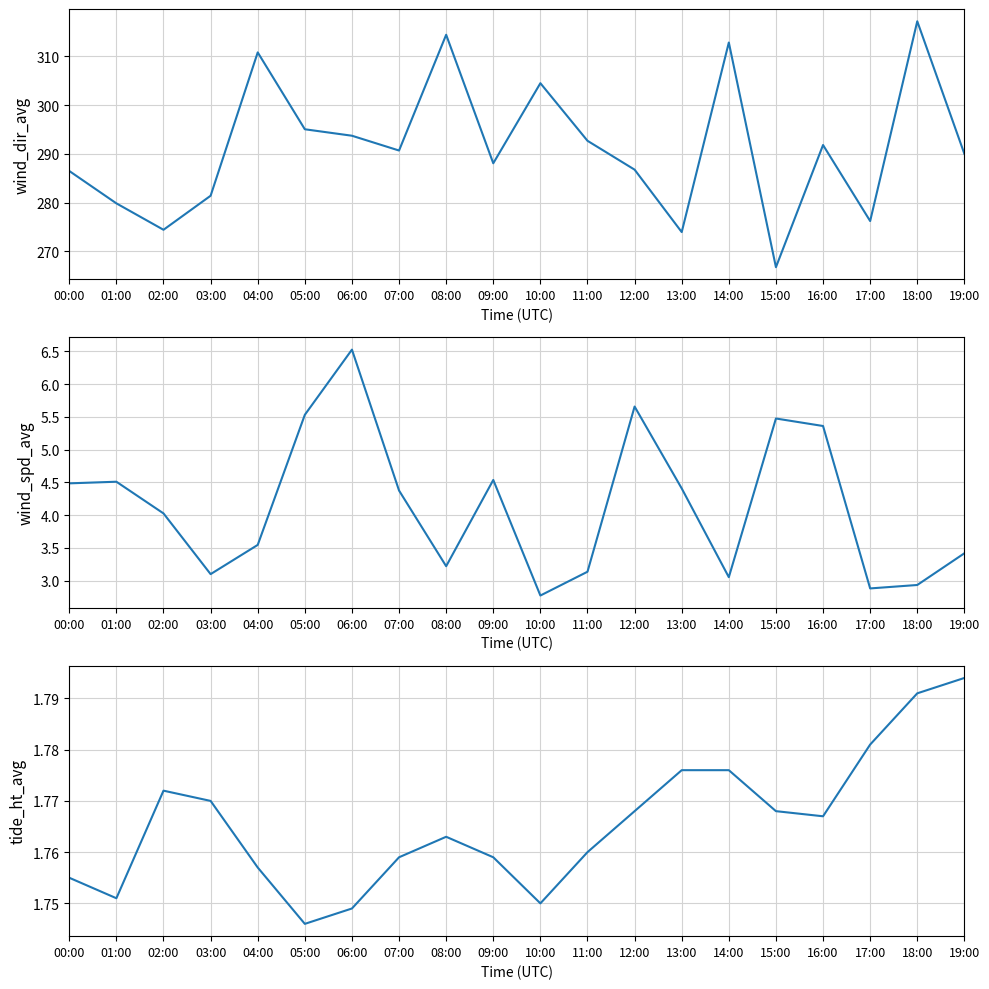

Which series has the largest total across all categories?

wind_dir_avg